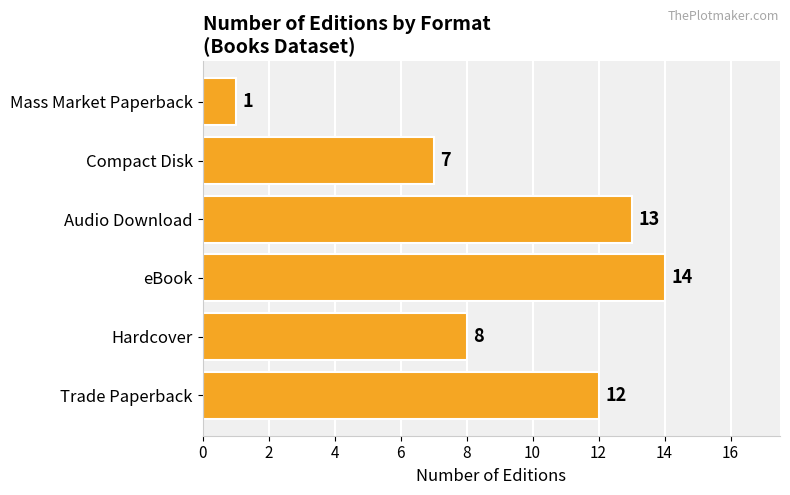

Are the bars grouped side by side (vs. stacked)?

No